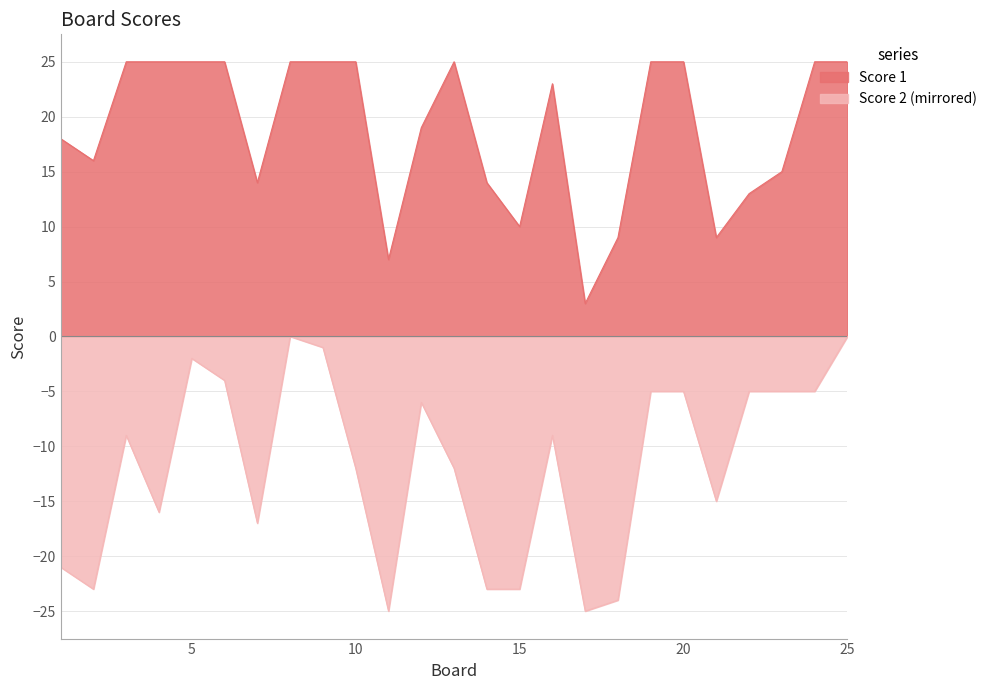

Which has a higher value, 9 or 10?

9